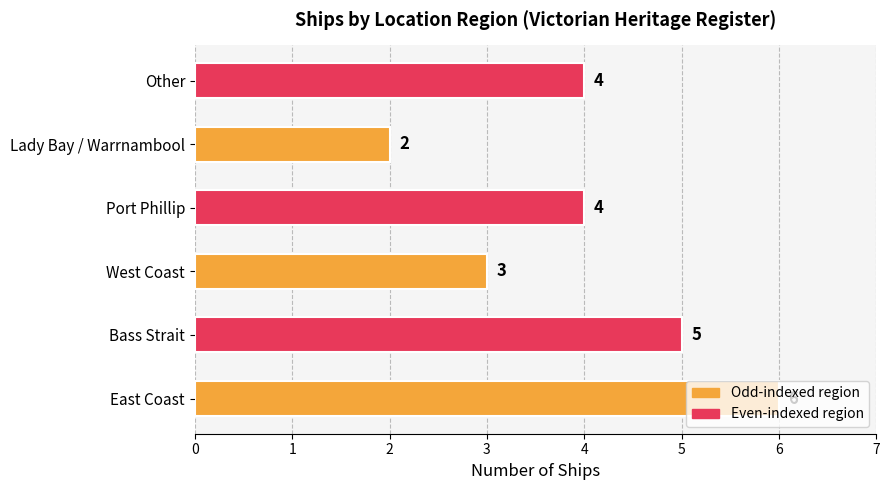

How many data points does each series have?

6